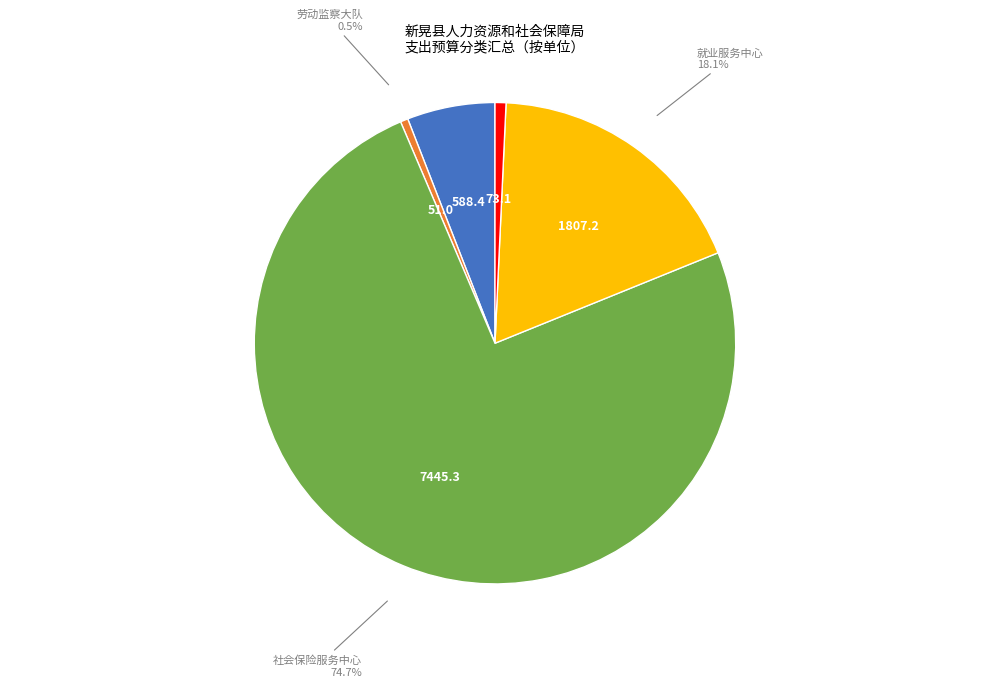

How many segments does this pie chart have?

5